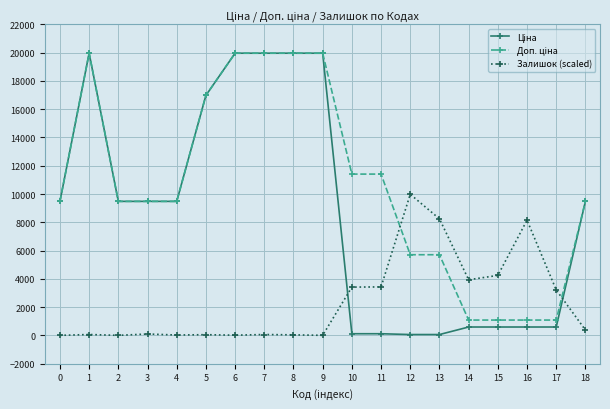

What is the maximum value shown in the chart?

19964.2